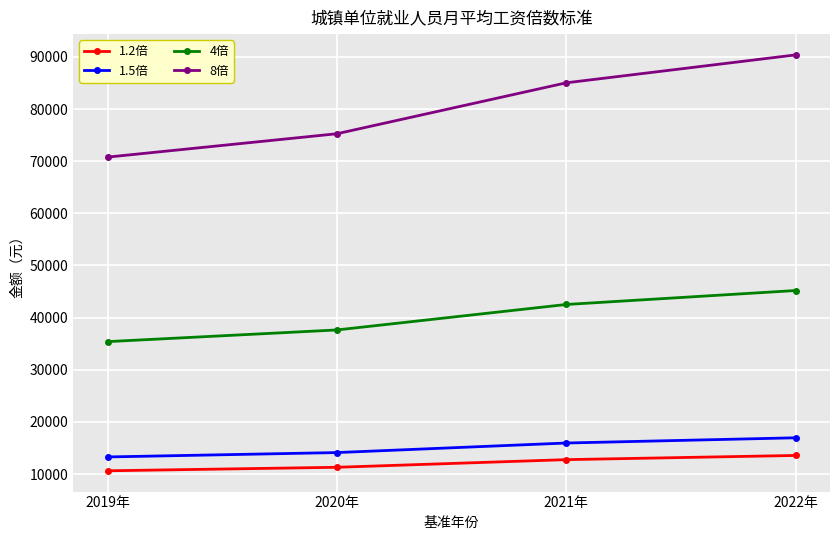

How many data points in 8倍 are less than 85024?

2